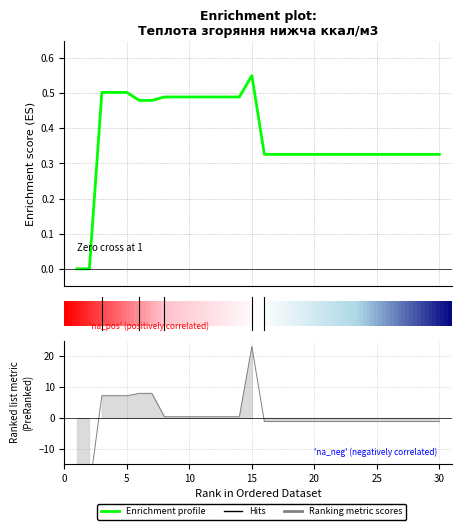

Does the chart have visible grid lines?

Yes